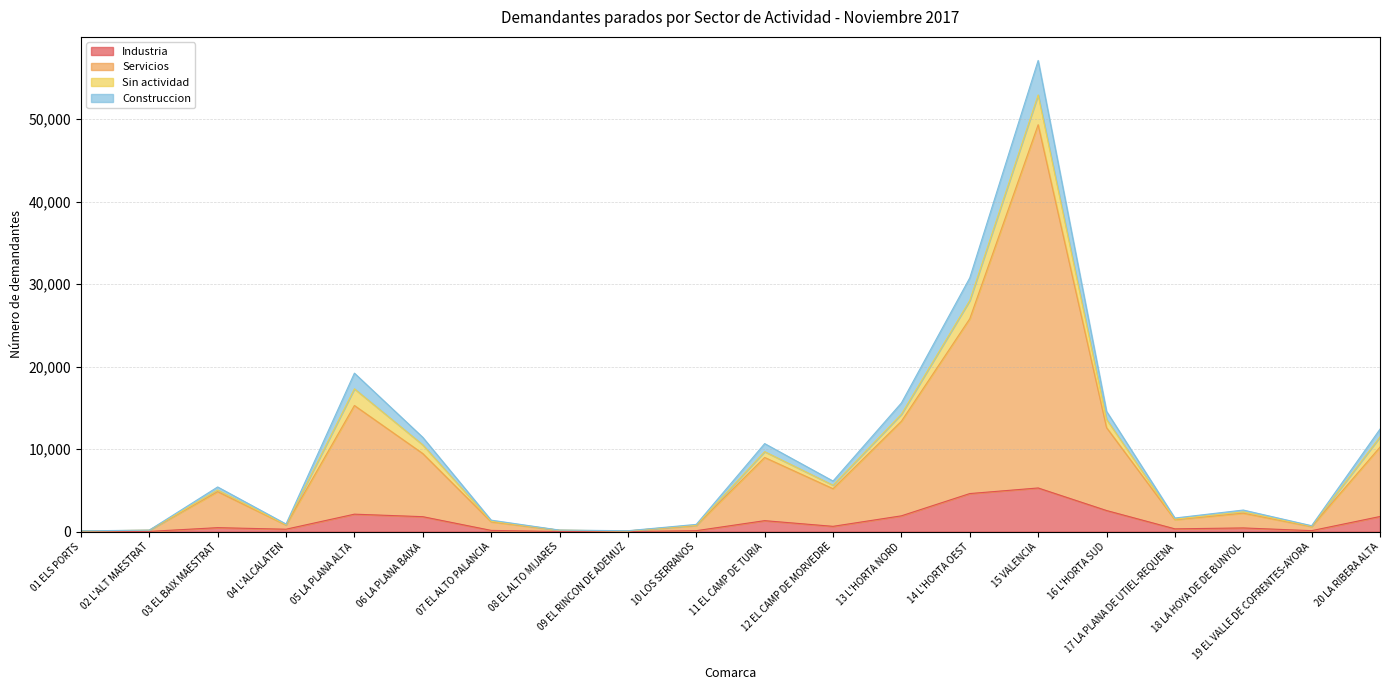

Where does the Construccion series first go above 5422?

05 LA PLANA ALTA